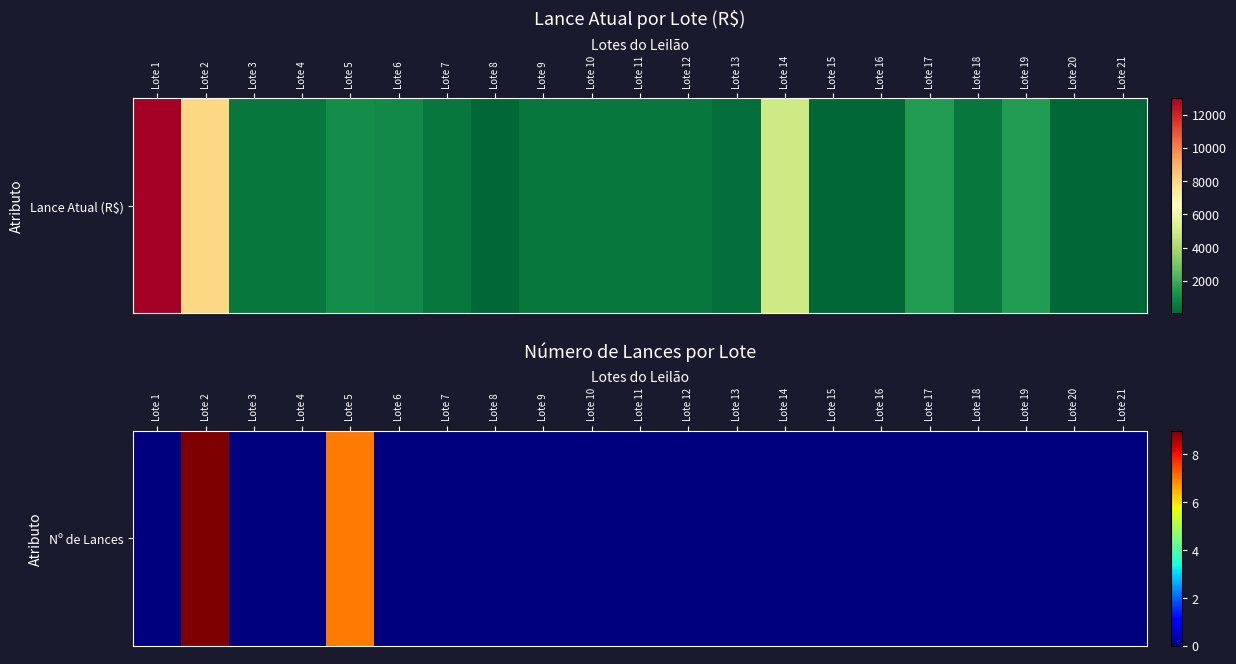

Which label corresponds to the largest value in the chart?

Lote 2